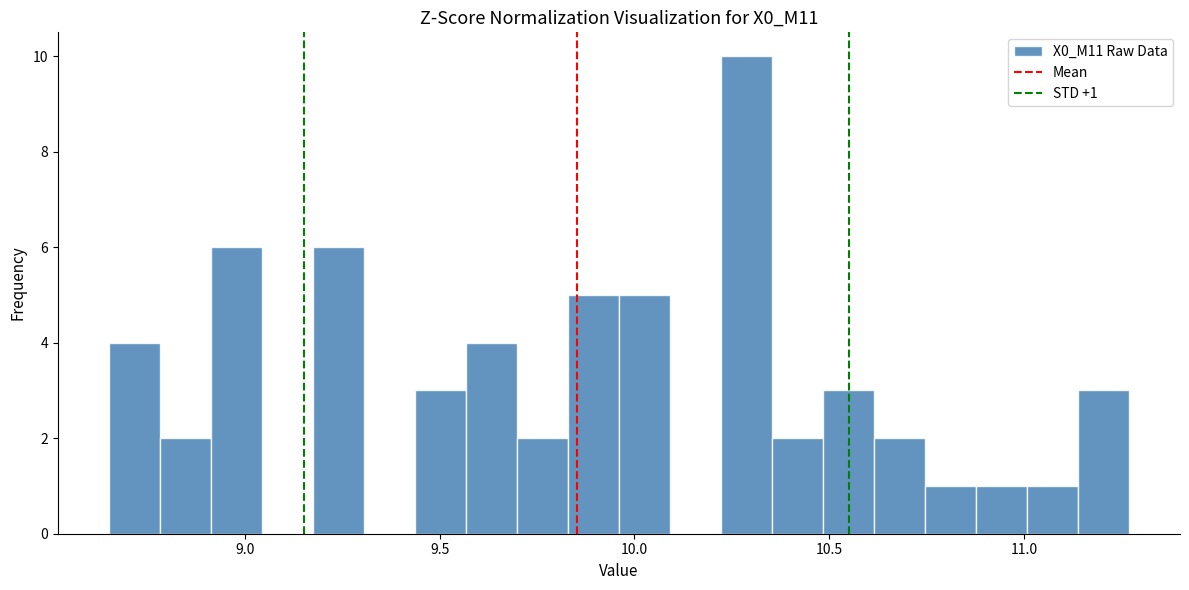

Read against the x-axis, roughly where is the centre of the tallest bar?

10.30